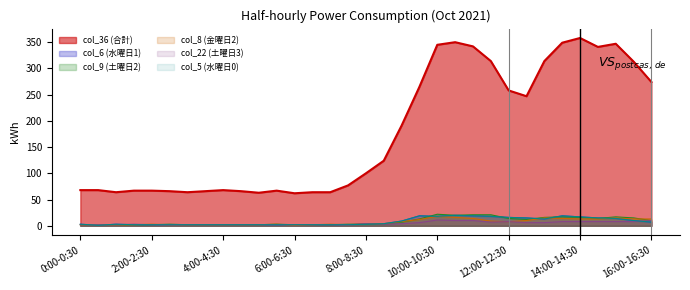

What is the label of the 3rd point from the right?

15:00-15:30